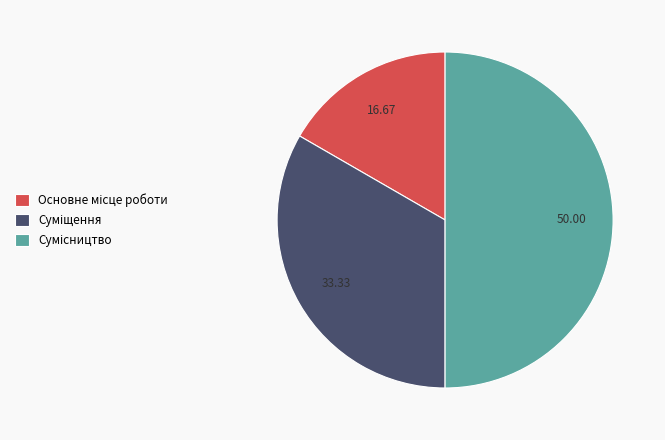

Count the number of slices in the pie.

3